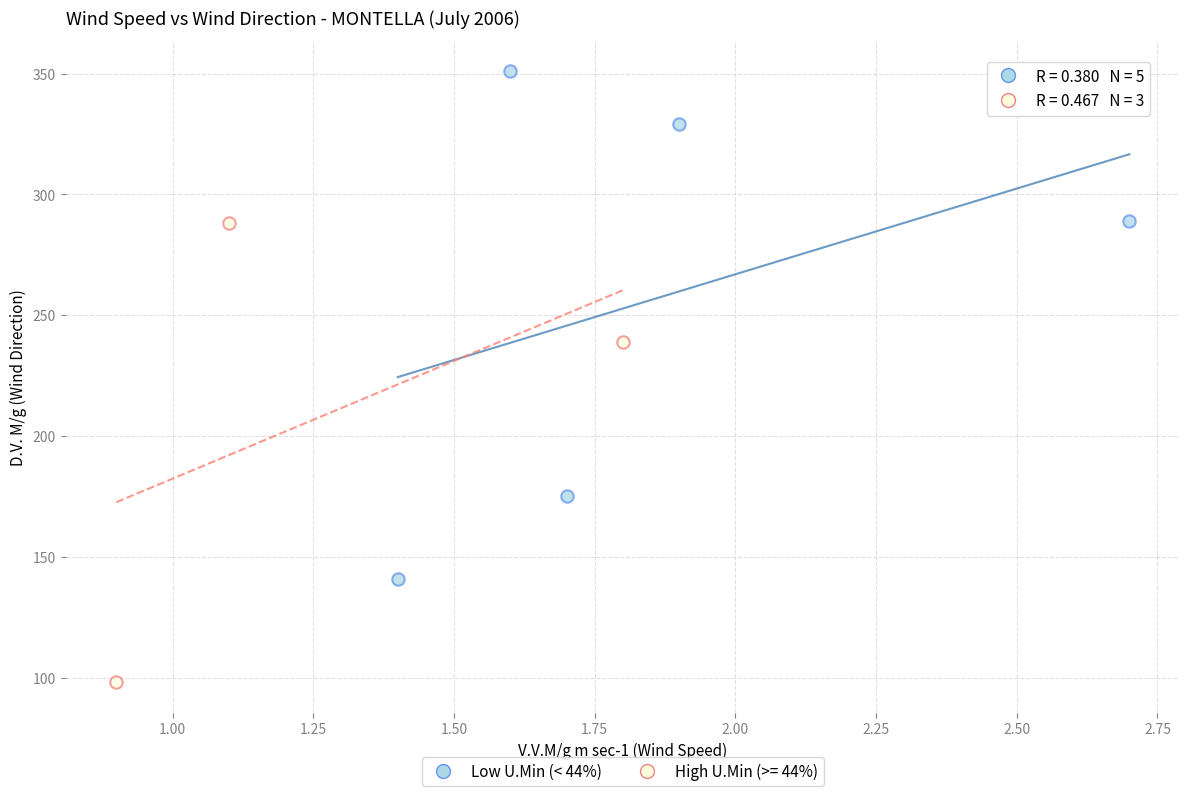

Which series reaches the maximum Y coordinate?

Low U.Min (< 44%)